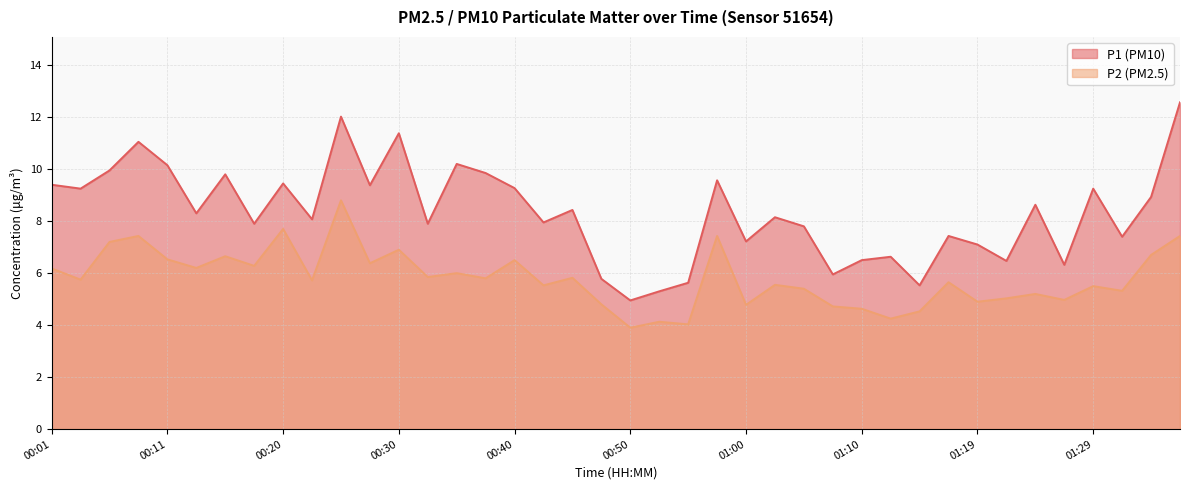

Rank the series by their average value, from highest to lowest.

P1, P2